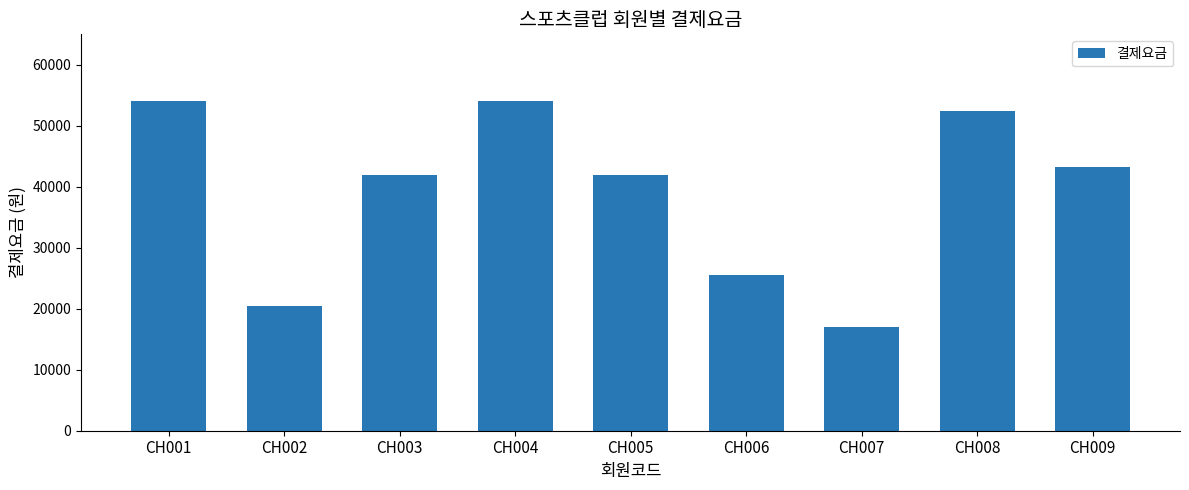

Does the chart contain stacked bars?

No